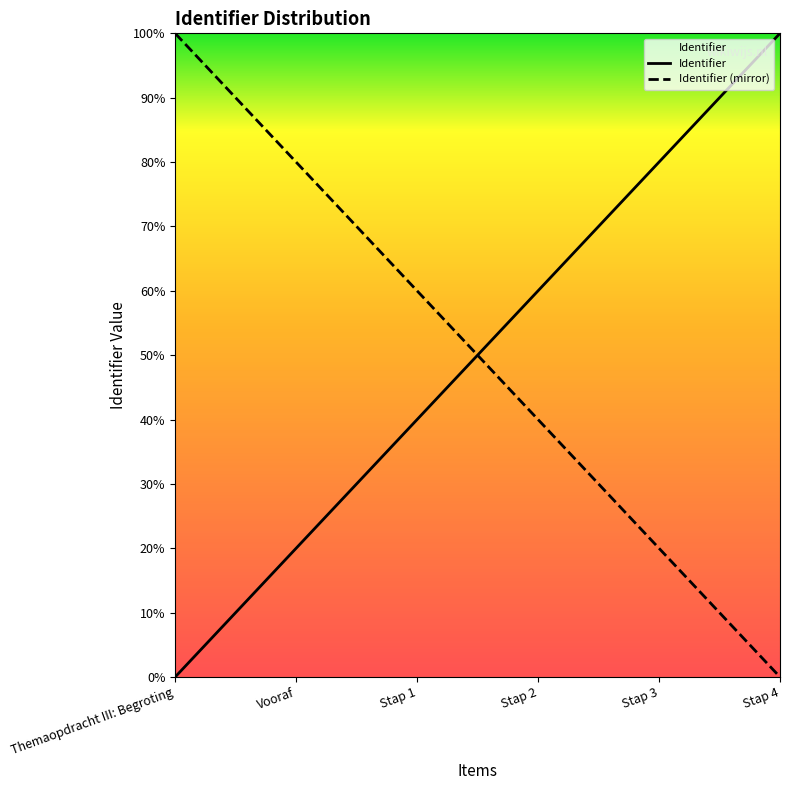

What is the ratio of the value at Vooraf to the value at Stap 4?

0.2